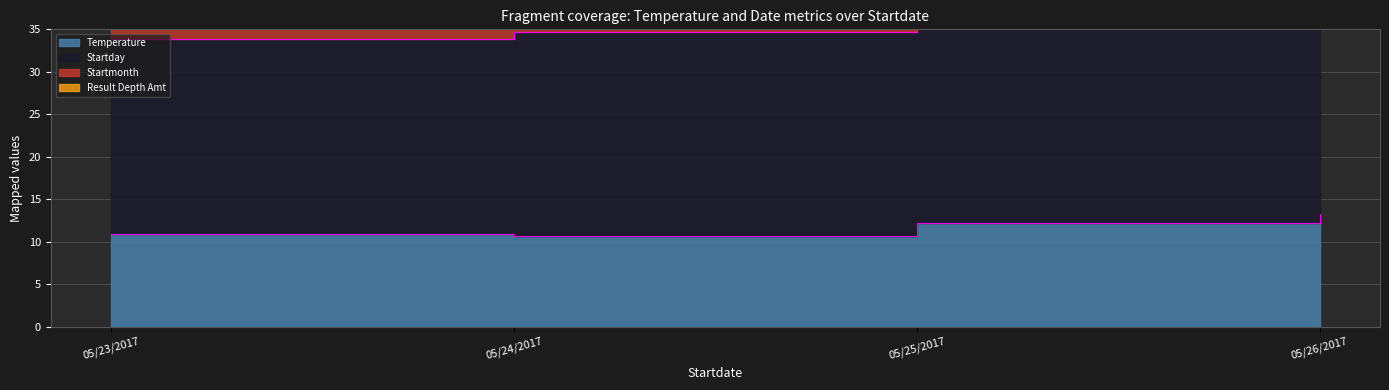

What is the difference between the highest and lowest values at 05/26/2017?

26.0